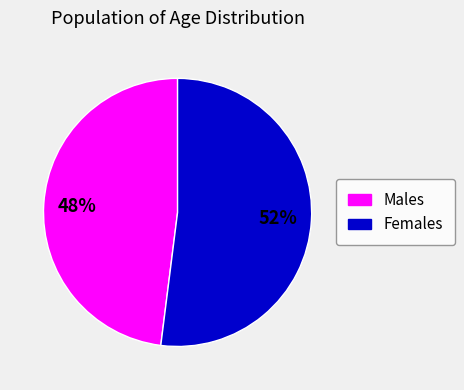

What percentage is the Females slice, to the nearest percent?

52%